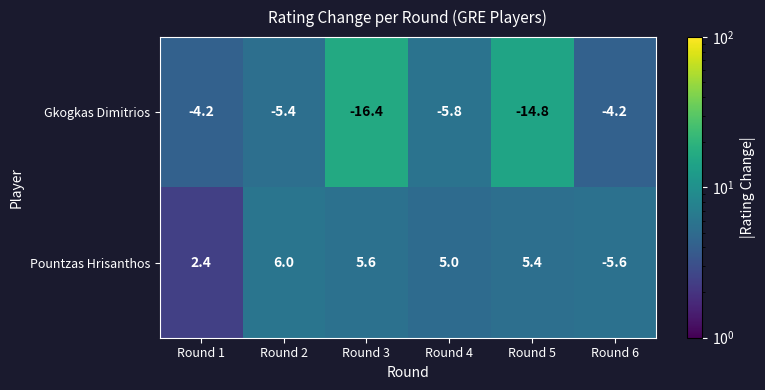

How many distinct data groups are displayed?

2